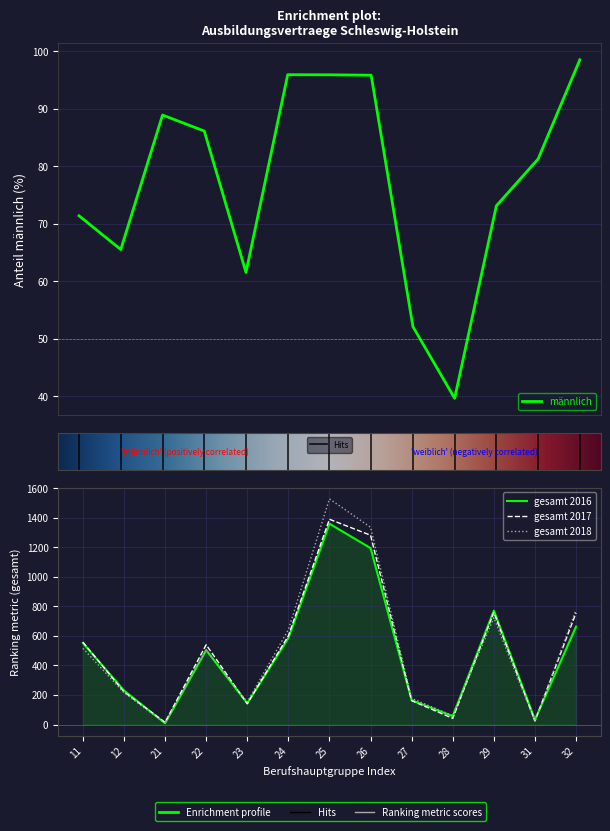

Where do gesamt_2016 and gesamt_2017 first cross each other?

11 and 12